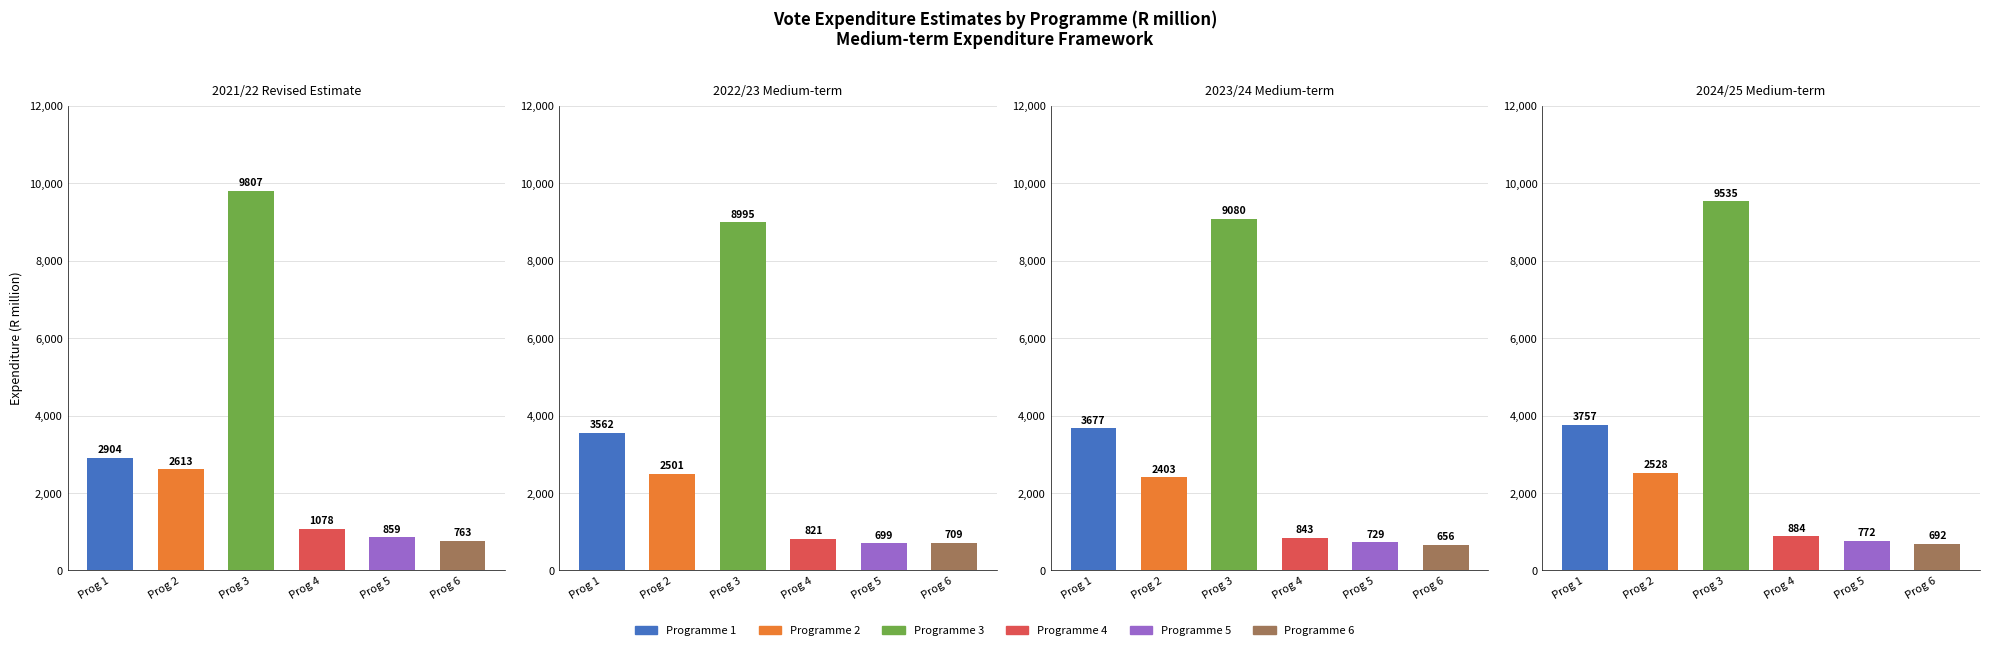

Between 4 and 1, which is larger?

1